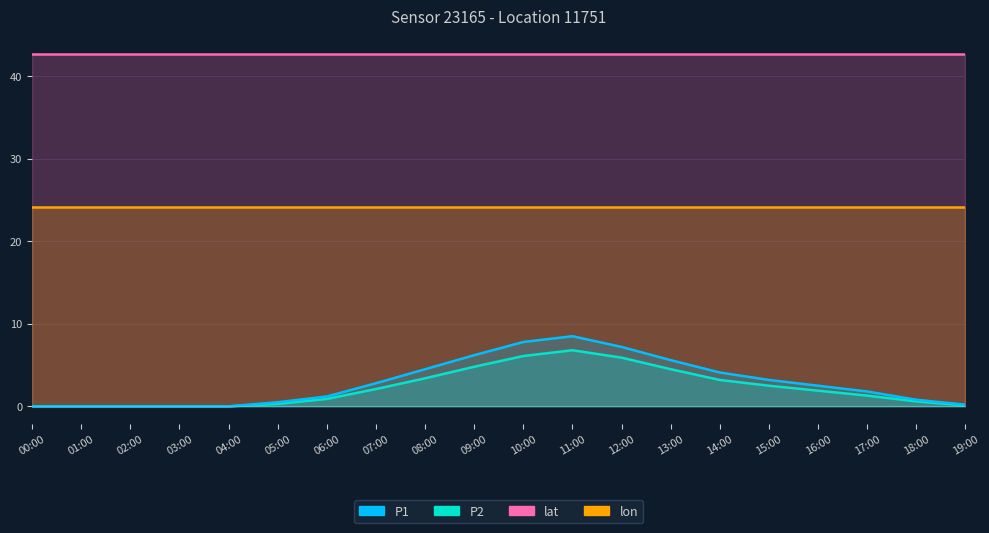

Reading left to right, what are all the values shown in this chart?

lat: 42.7	42.7	42.7	42.7	42.7	42.7	42.7	42.7	42.7	42.7	42.7	42.7	42.7	42.7	42.7	42.7	42.7	42.7	42.7	42.7
lon: 24.2	24.2	24.2	24.2	24.2	24.2	24.2	24.2	24.2	24.2	24.2	24.2	24.2	24.2	24.2	24.2	24.2	24.2	24.2	24.2
P2: 0.0	0.0	0.0	0.0	0.0	0.3	0.9	2.1	3.4	4.8	6.1	6.8	5.9	4.5	3.2	2.5	1.9	1.3	0.6	0.1
P1: 0.0	0.0	0.0	0.0	0.0	0.5	1.2	2.8	4.5	6.2	7.8	8.5	7.2	5.6	4.1	3.2	2.5	1.8	0.8	0.2